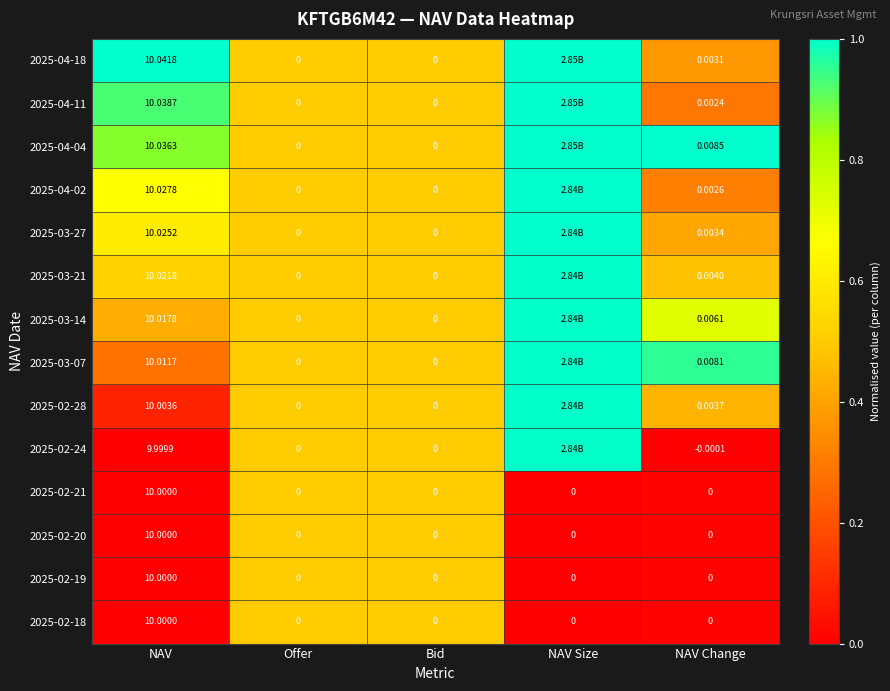

Is the value of 2025-04-04 at Offer greater than the value of 2025-03-27 at NAV Change?

No